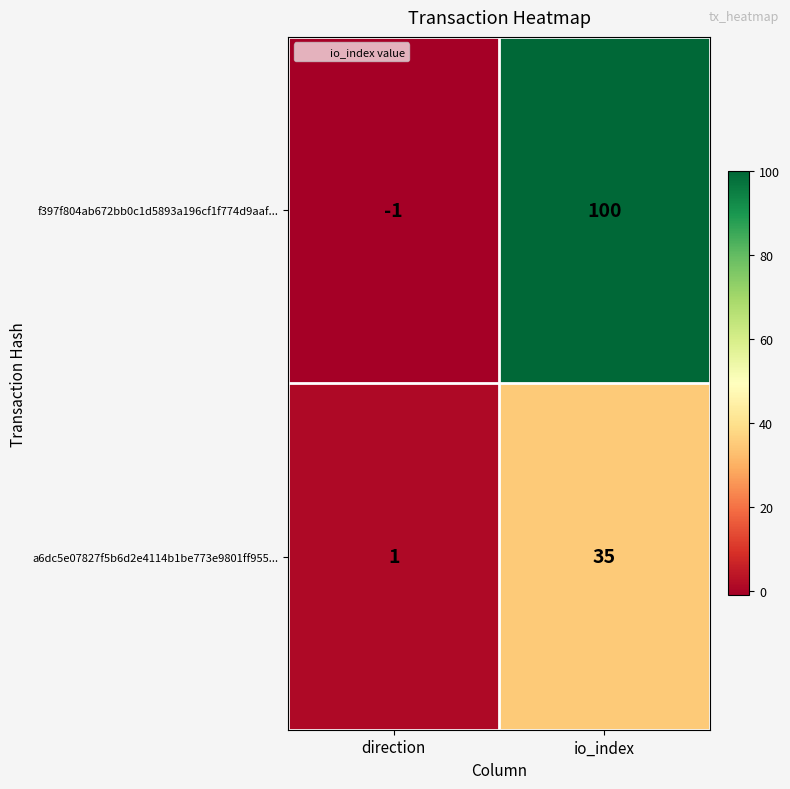

At which label is f397f804ab672bb0c1d5893a196cf1f774d9aaf... closest to 49?

direction